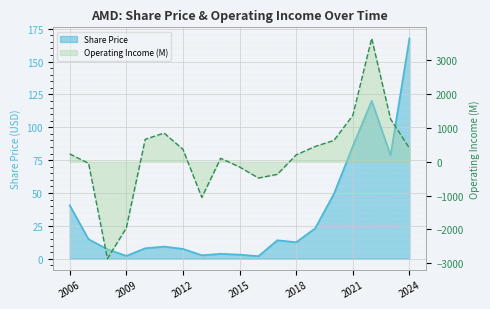

Reading right to left, transcribe all the data shown in this chart.

Share Price: 2024=167.7	2023=78.8	2022=120.1	2021=85.6	2020=49.5	2019=23.1	2018=12.5	2017=14.0	2016=1.9	2015=3.1	2014=3.7	2013=2.6	2012=7.5	2011=9.2	2010=7.9	2009=2.1	2008=7.1	2007=14.8	2006=40.6
Operating Income (M): 2024=401.0	2023=1264.0	2022=3648.0	2021=1369.0	2020=631.0	2019=451.0	2018=204.0	2017=-372.0	2016=-481.0	2015=-155.0	2014=103.0	2013=-1056.0	2012=368.0	2011=848.0	2010=664.0	2009=-1955.0	2008=-2865.0	2007=-47.0	2006=232.0